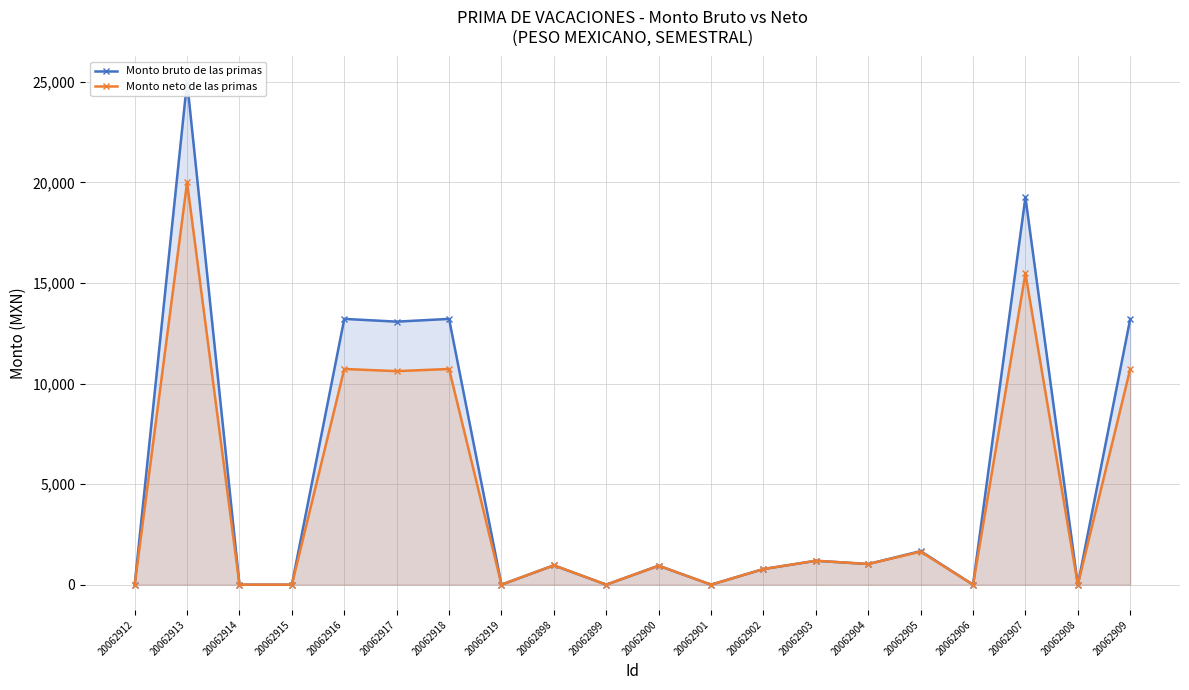

Between 20062899 and 20062900, which series saw the biggest shift?

Monto bruto de las primas